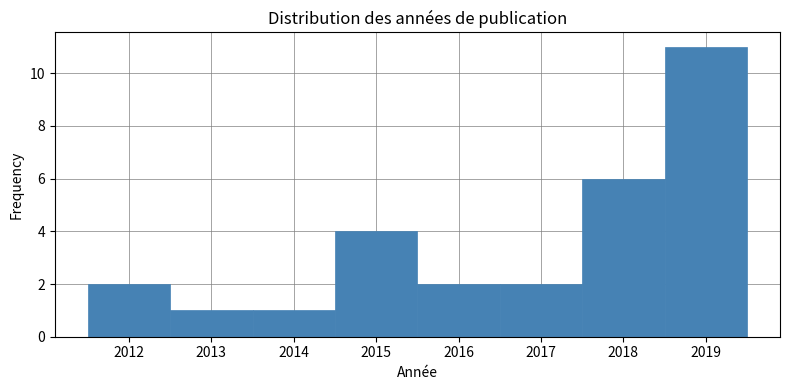

Reading left to right, transcribe this chart: for each bar, give the range it covers on the x-axis and its height. The values are not printed on the chart, so give them approximately, as read against the axis.

2011.5 to 2012.5: 2
2012.5 to 2013.5: 1
2013.5 to 2014.5: 1
2014.5 to 2015.5: 4
2015.5 to 2016.5: 2
2016.5 to 2017.5: 2
2017.5 to 2018.5: 6
2018.5 to 2019.5: 11